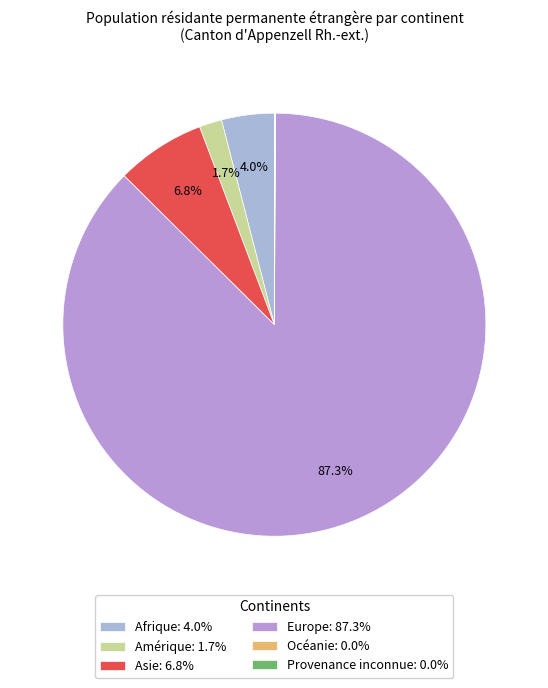

To the nearest percent, what is the combined percentage of Asie and Provenance inconnue?

7%